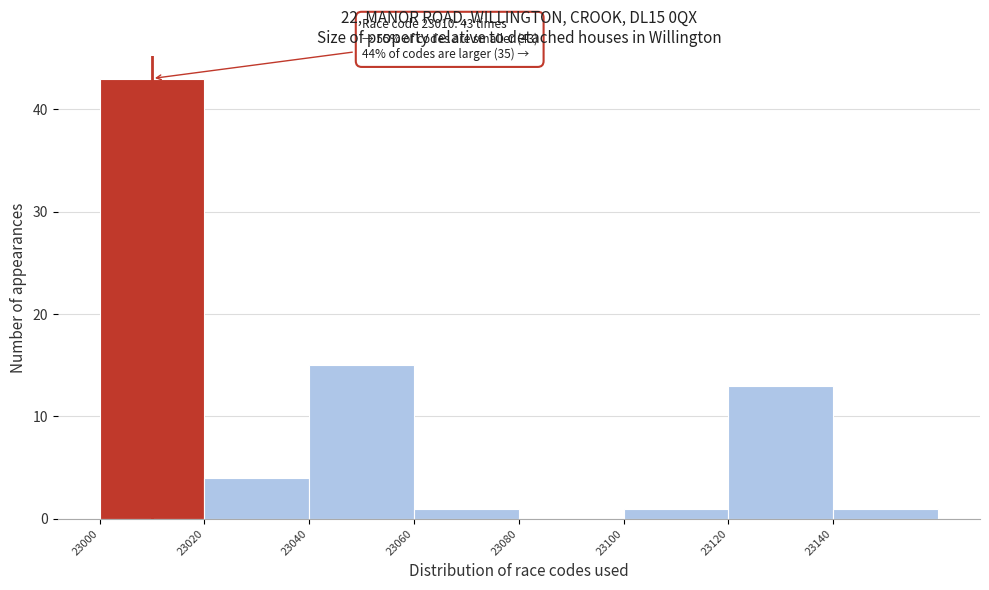

Which range on the x-axis has the tallest bar?

23000 to 23020